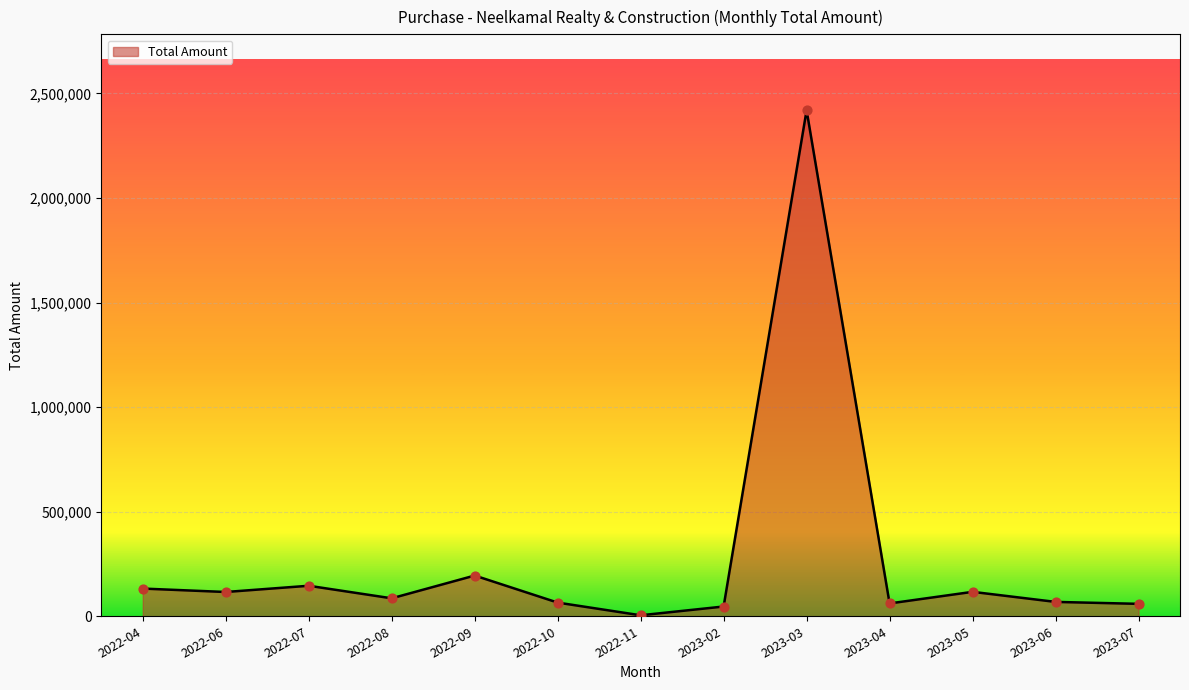

Between 2023-07 and 2022-09, which is larger?

2022-09